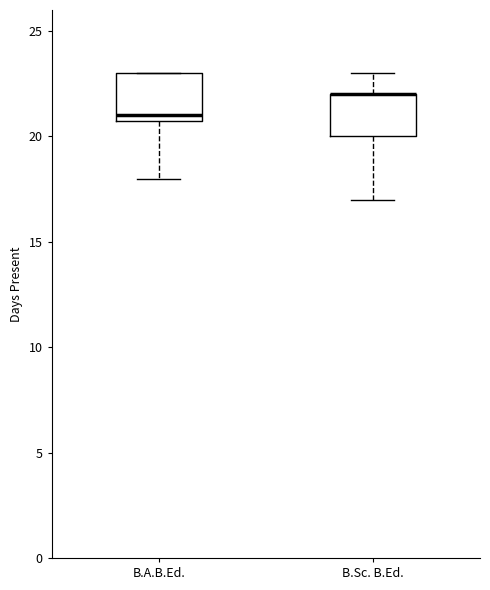

Where does the lower whisker of the box for B.A.B.Ed. end on the y-axis? The values are not printed on the chart, so give them approximately, as read against the axis.

18